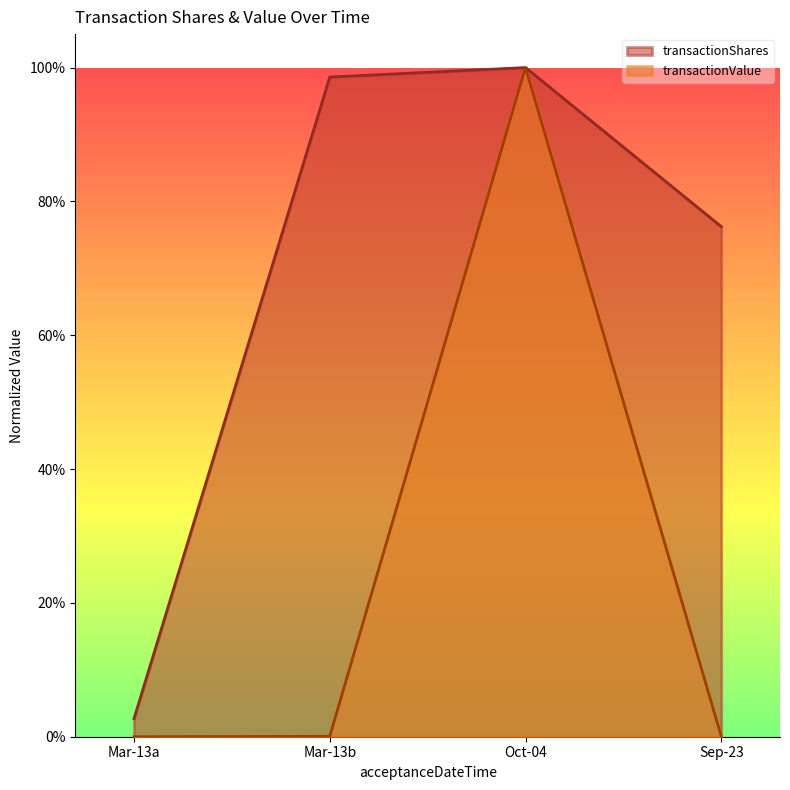

Does the chart display data point markers on the line(s)?

No